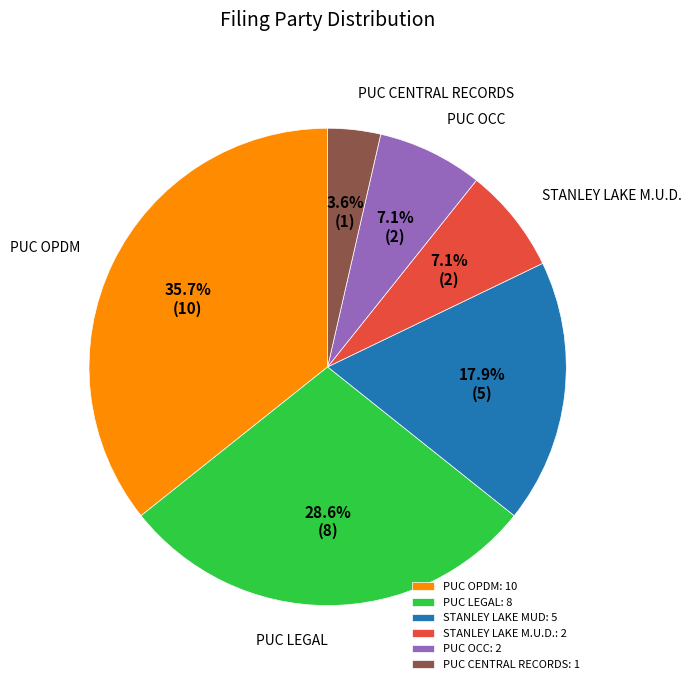

Count the number of slices in the pie.

6